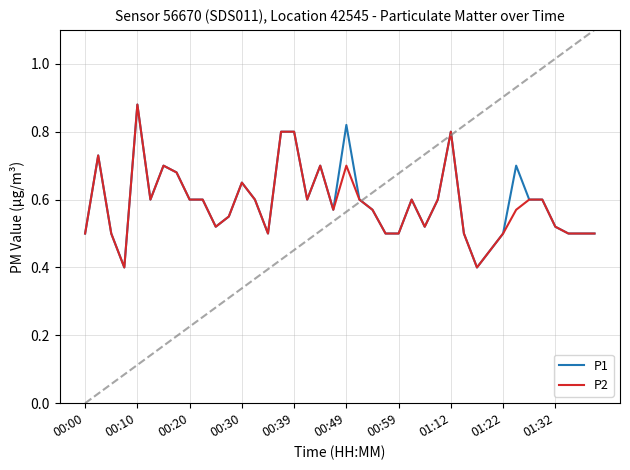

What is the smallest value displayed?

0.4